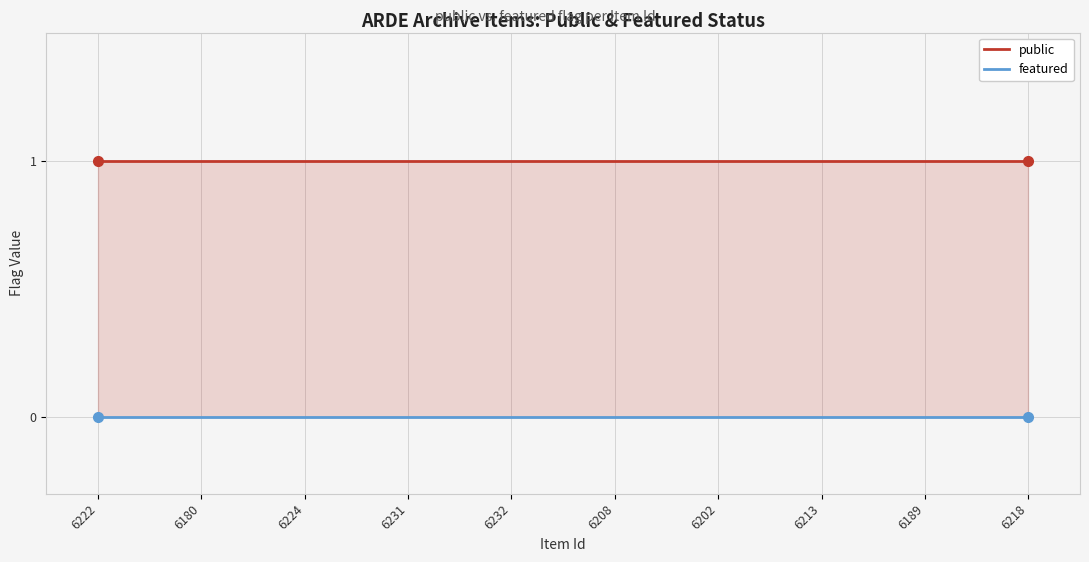

Reading right to left, what are all the values shown in this chart?

public: 6218=1	6189=1	6213=1	6202=1	6208=1	6232=1	6231=1	6224=1	6180=1	6222=1
featured: 6218=0	6189=0	6213=0	6202=0	6208=0	6232=0	6231=0	6224=0	6180=0	6222=0